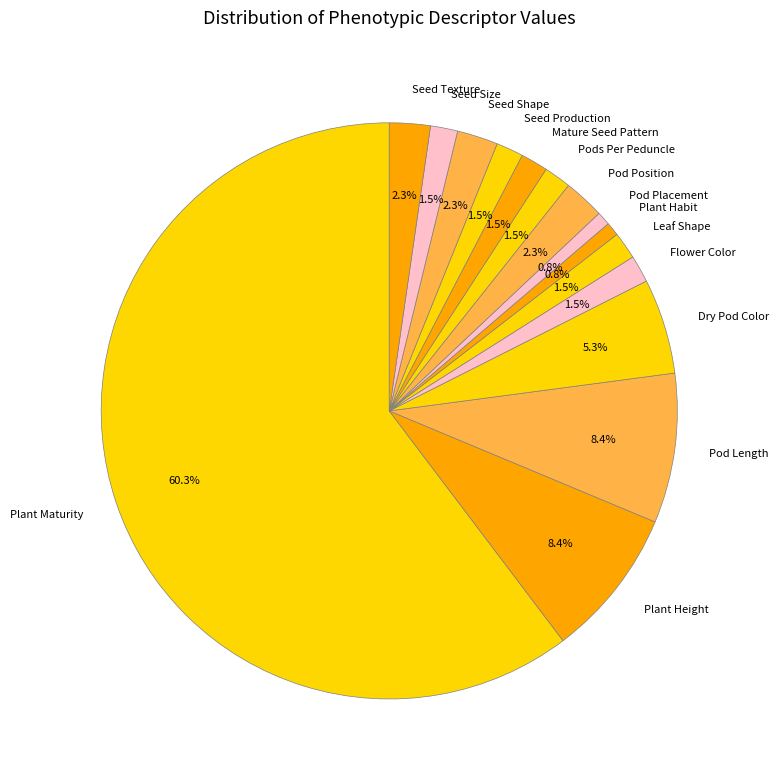

To the nearest percent, what is the combined percentage of Pod Position and Pods Per Peduncle?

4%